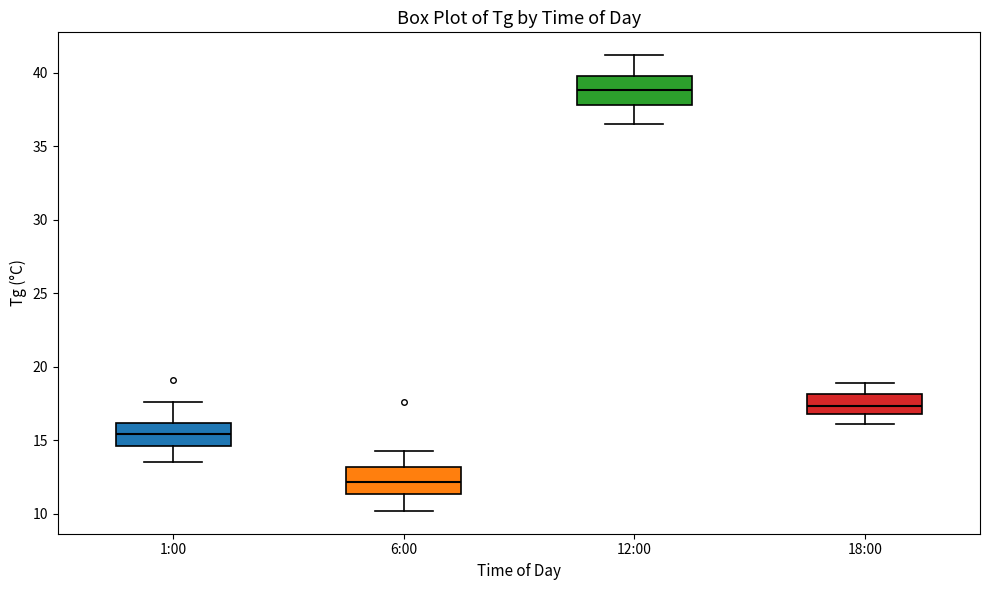

Which box has the highest median line?

12:00